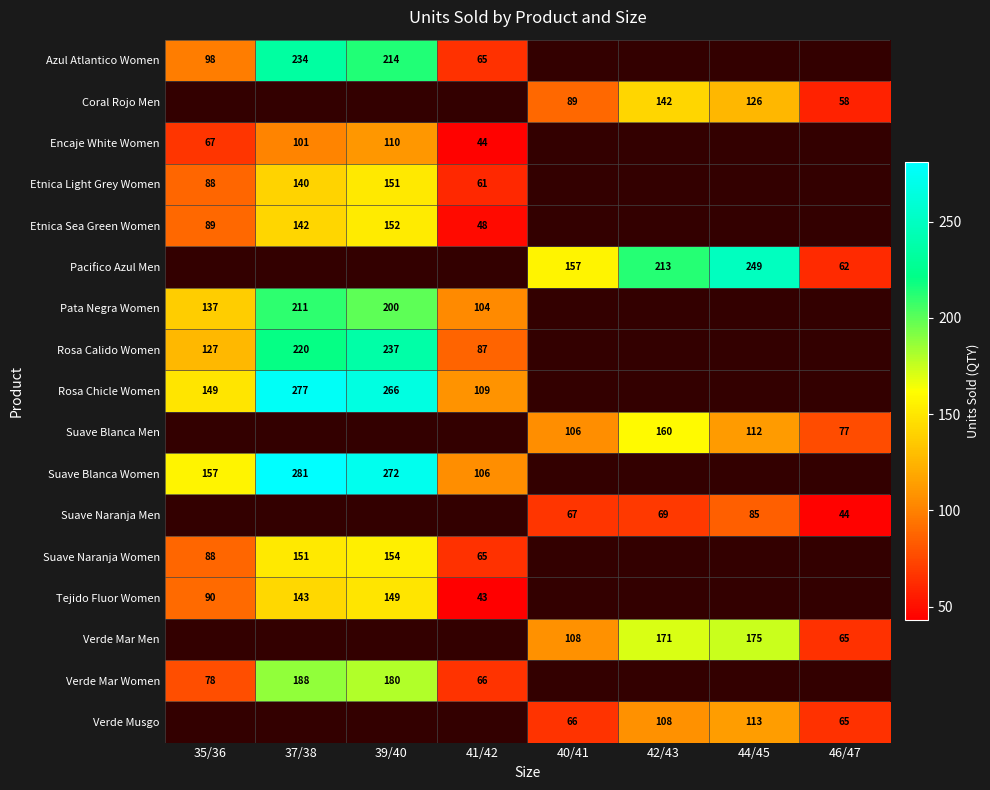

True or false: Suave Blanca Men has a value of 172 at 44/45.

False